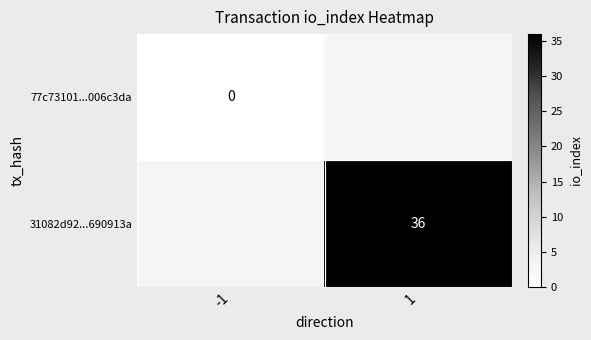

What value does the 31082d92...690913a series have at 1?

36.0